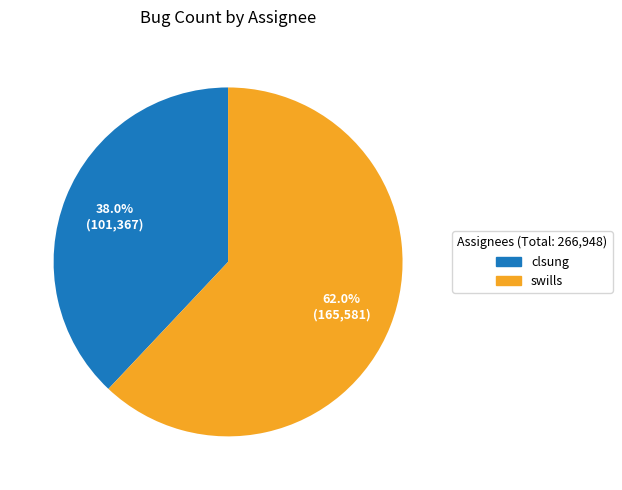

The clsung slice represents 28% of the pie. True or false?

False